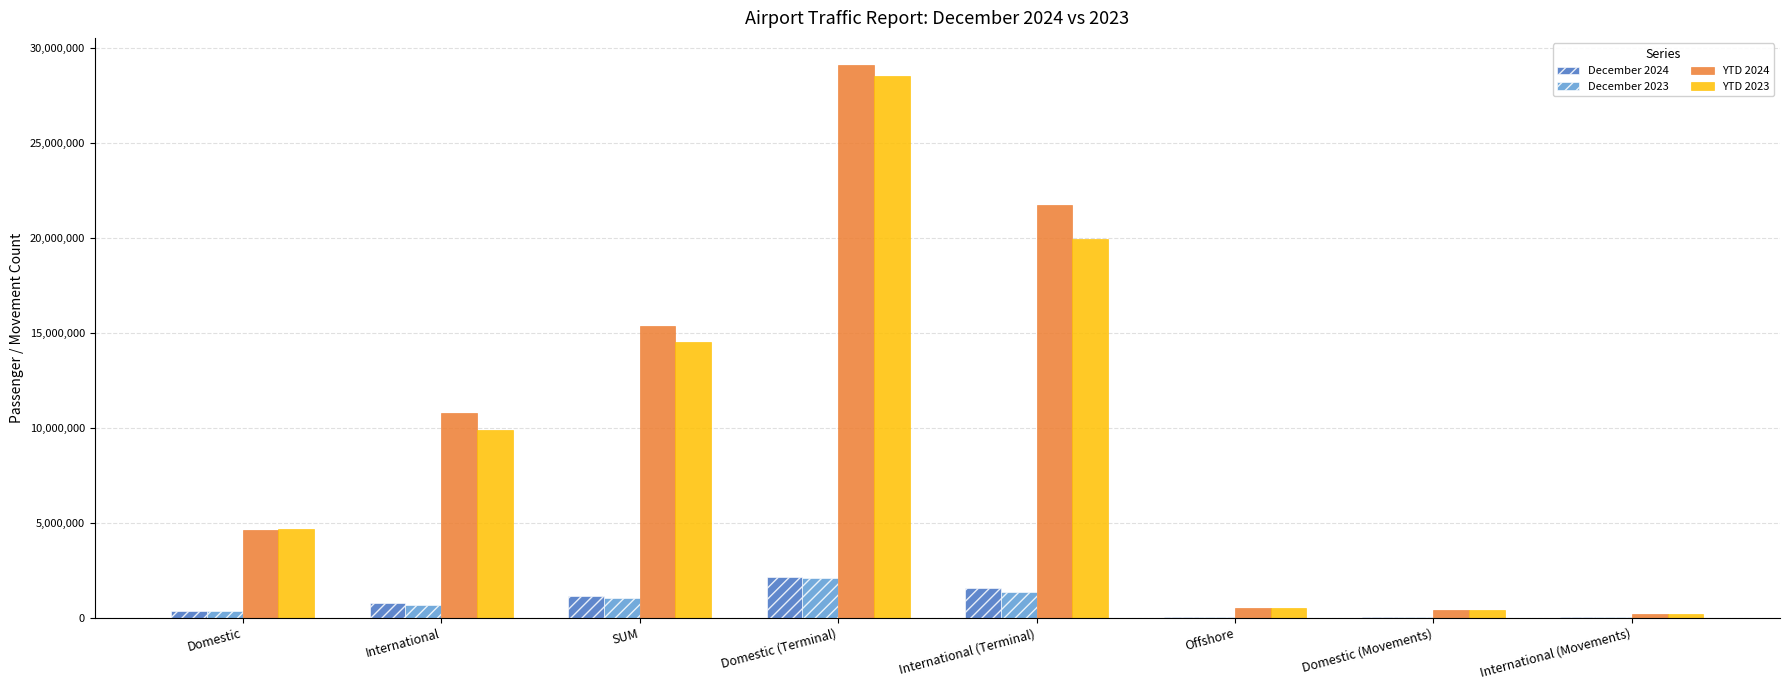

Which series changed the most between International and International (Terminal)?

YTD 2024